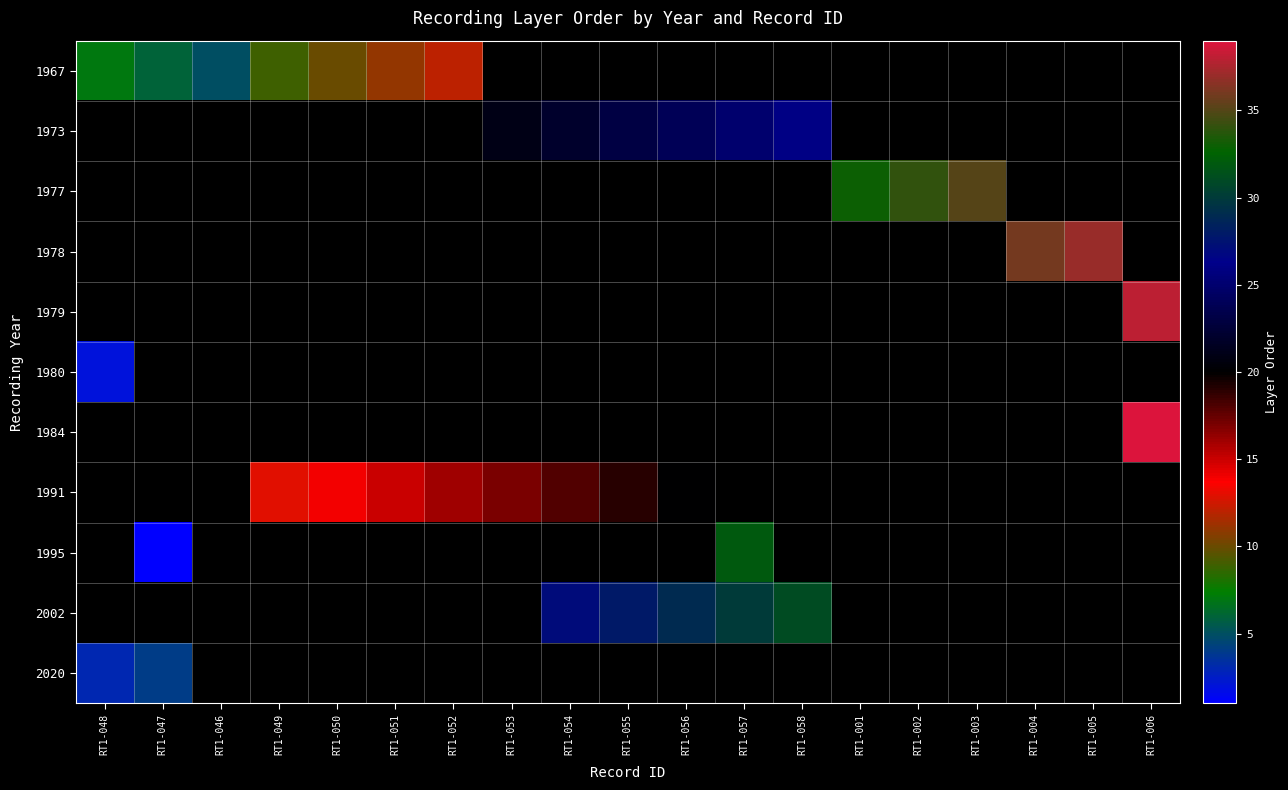

What is the difference between the highest and lowest values at RT1-054?

27